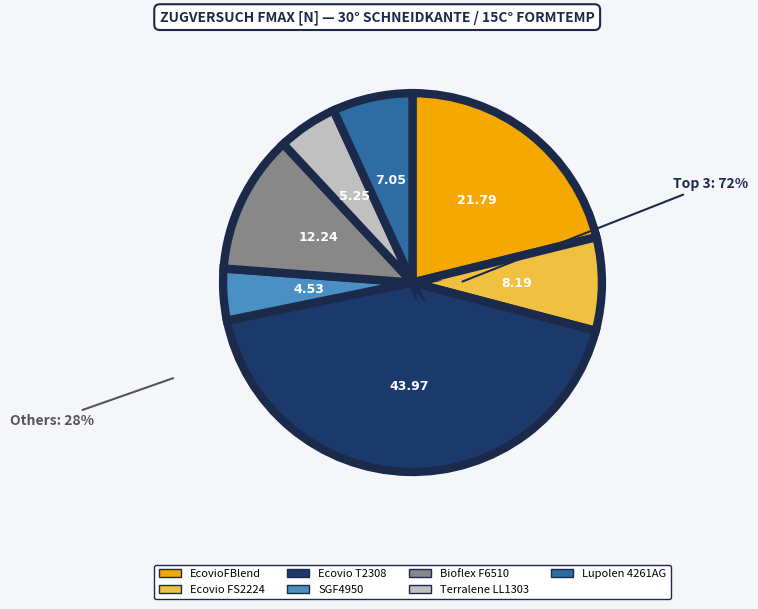

Approximately how many times larger is the value at EcovioFBlend compared to Ecovio T2308?

0.5